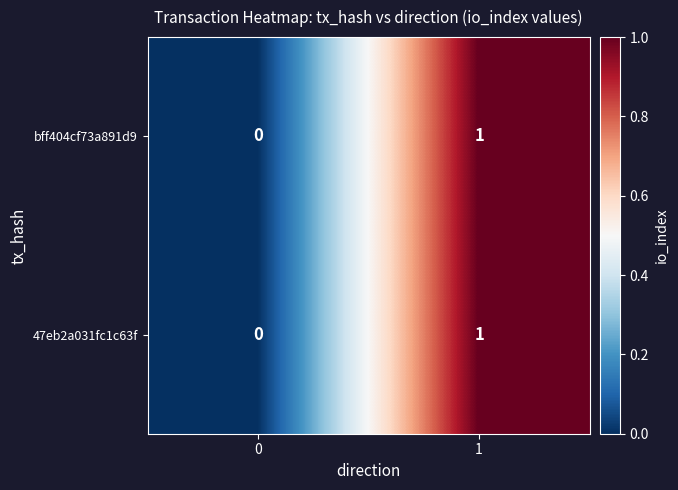

Count the number of categories in the chart.

2